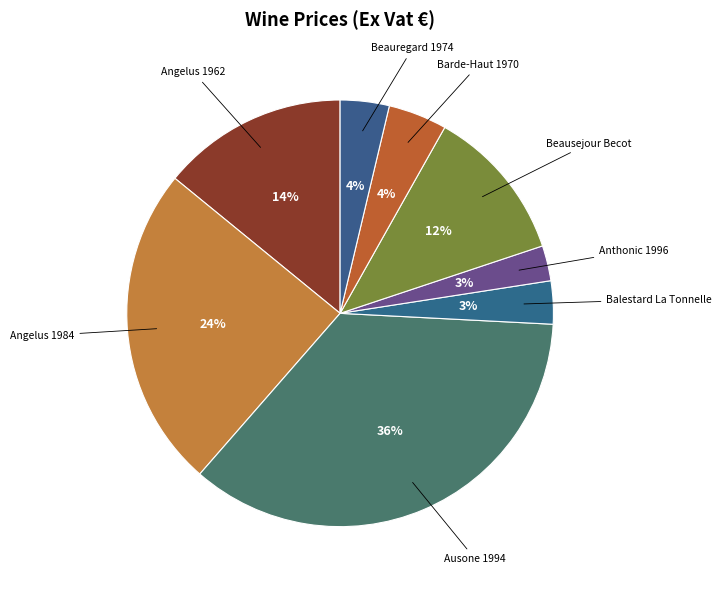

To the nearest percent, what is the difference between the Beausejour Becot and Ausone 1994 slice percentages?

24%